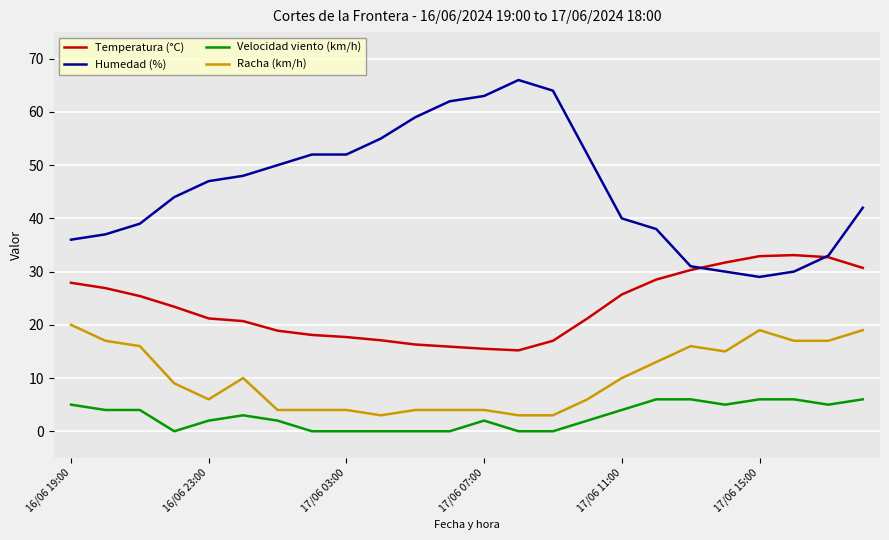

Which series has the widest spread of values?

Humedad (%)